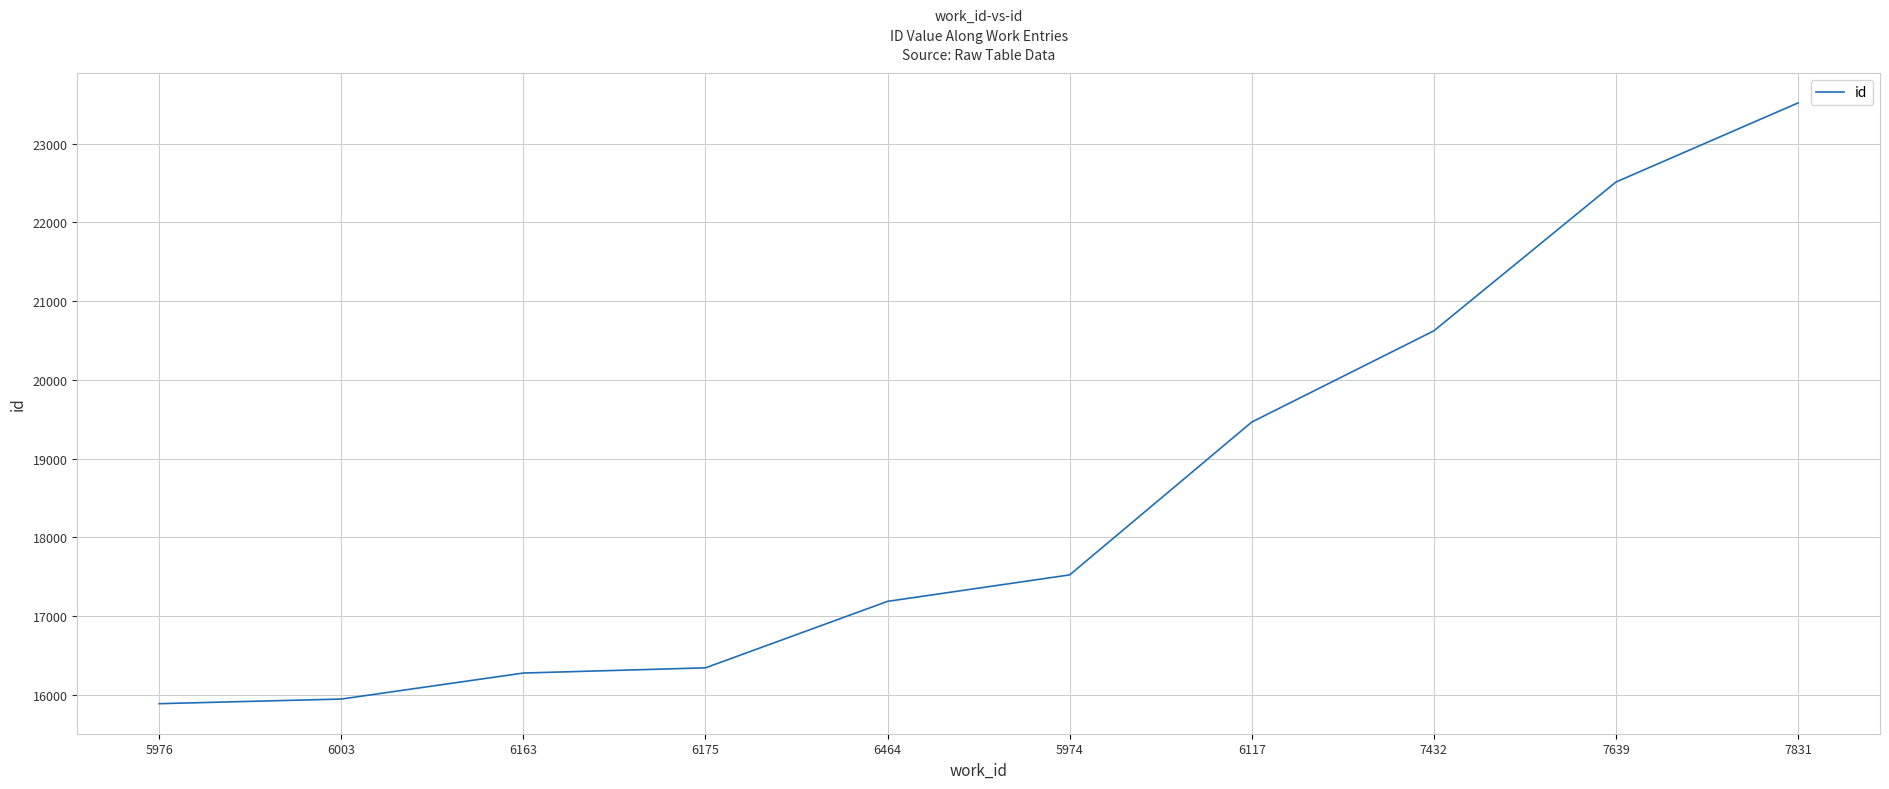

At which category does the chart reach its peak across all series?

7831